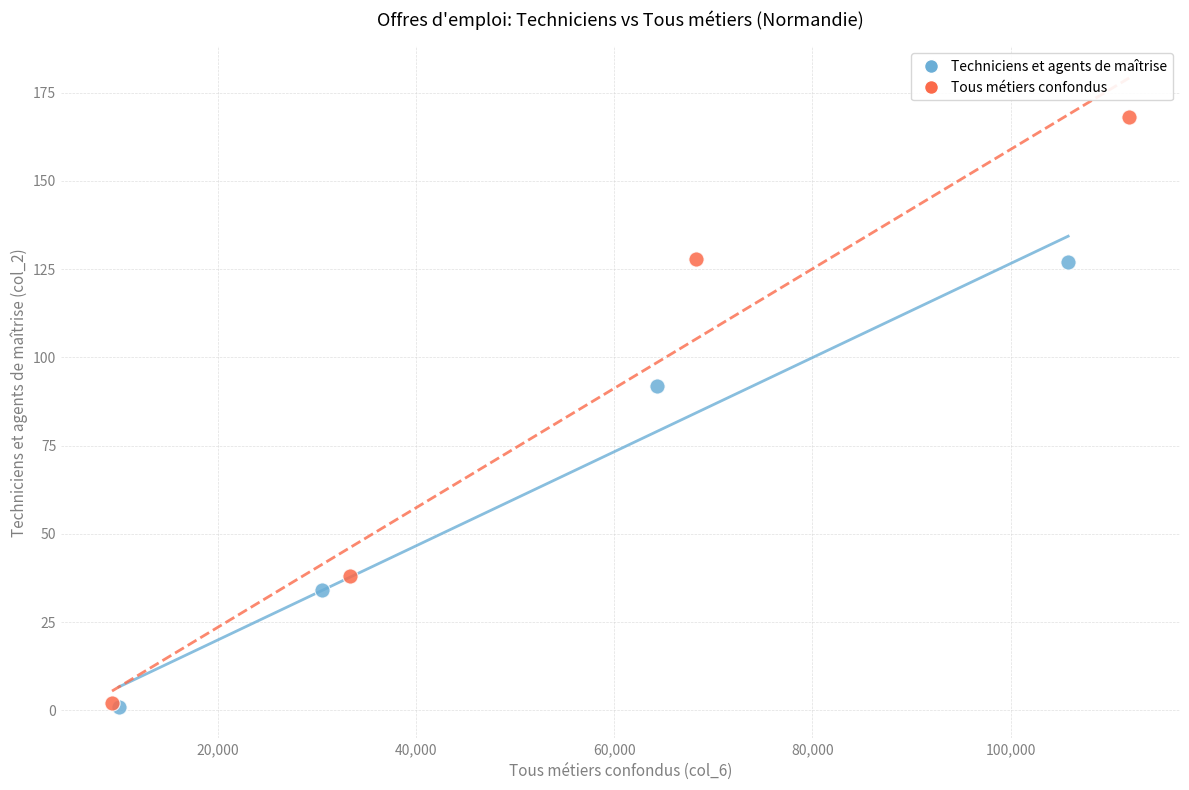

Which series contains the highest Y value?

Tous métiers confondus